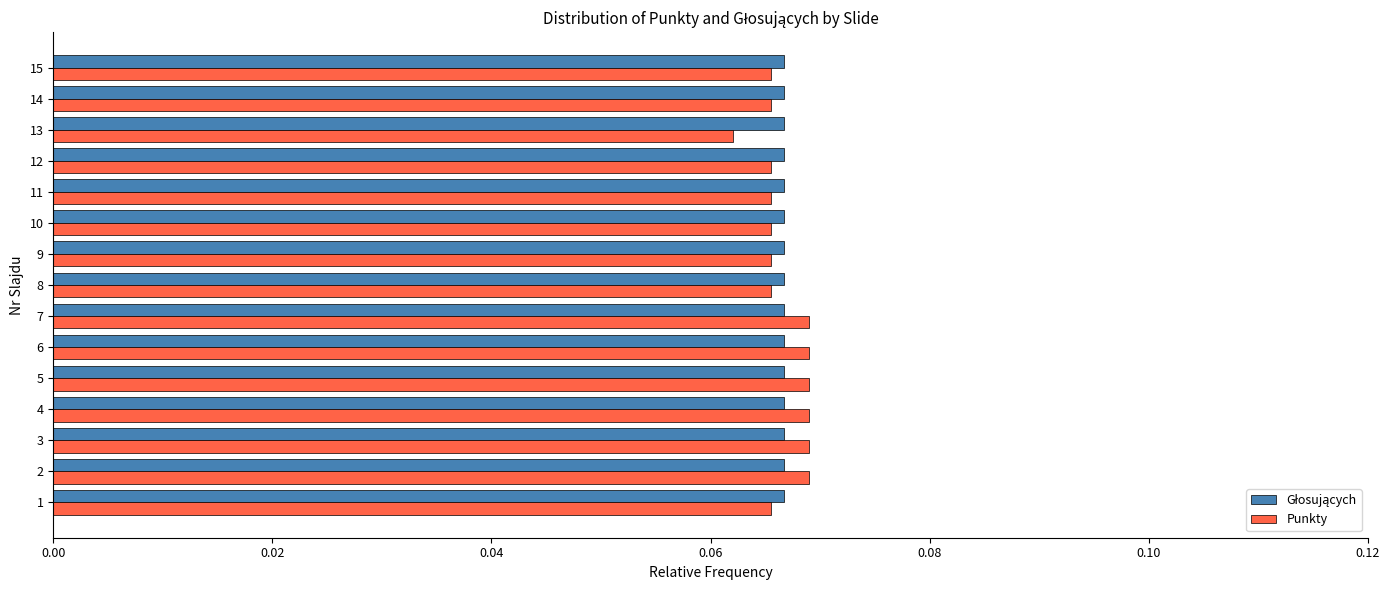

Count the Punkty values in the range 0 to 1.

15